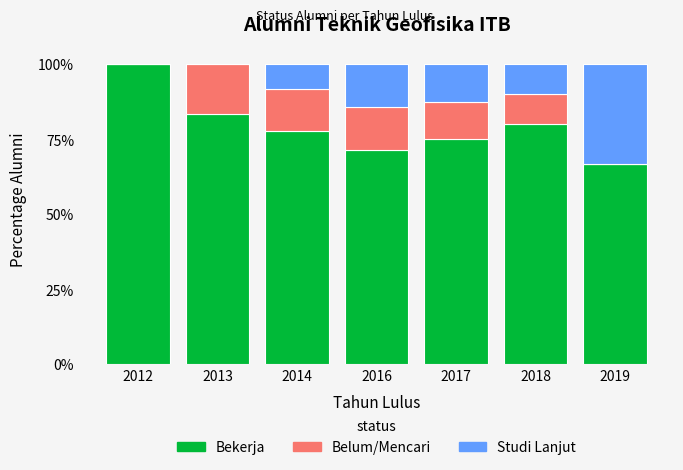

What is the approximate value of Bekerja at 2013?

83.3